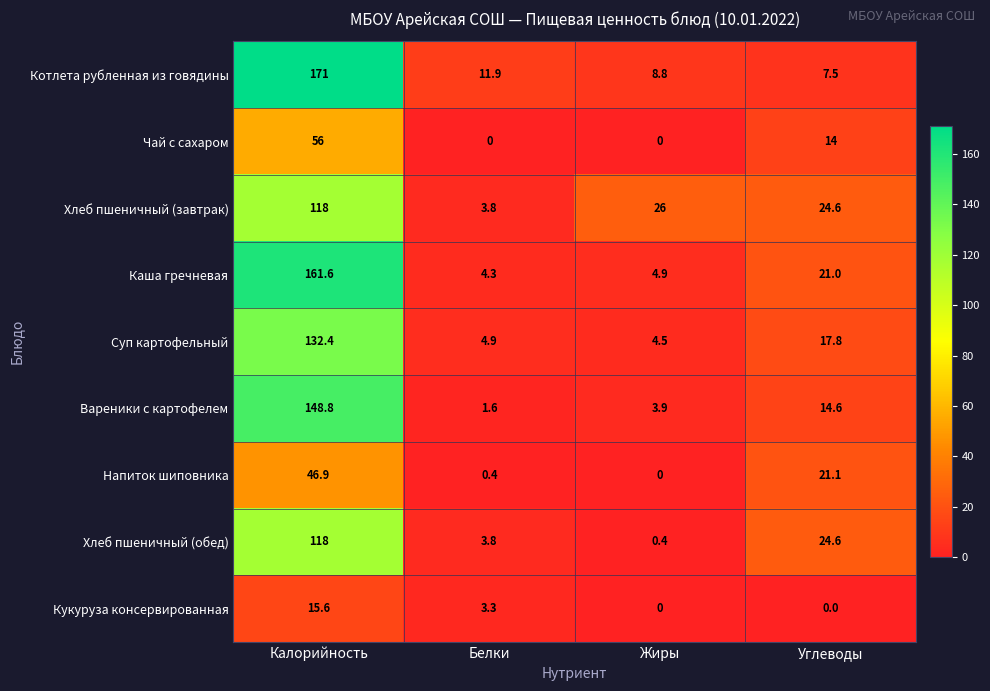

What is the difference between the Кукуруза консервированная values at Белки and Жиры?

3.3